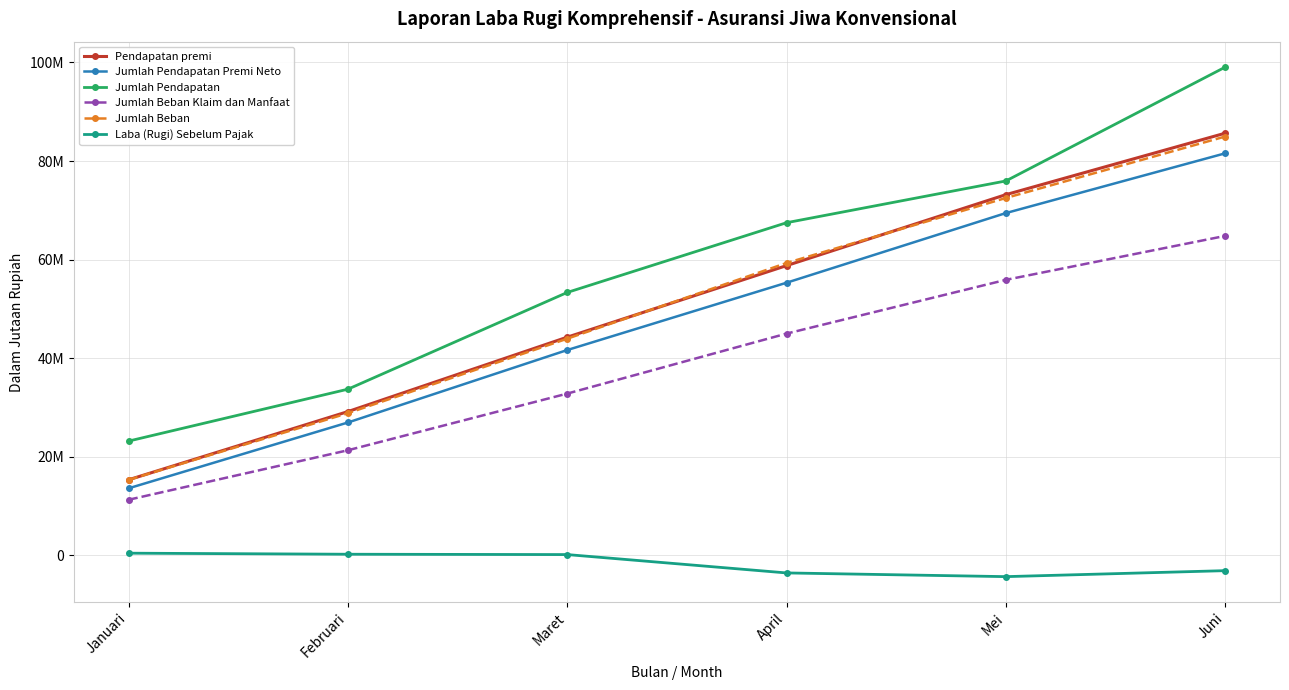

What is the difference between the second highest and minimum values in the Jumlah Beban Klaim dan Manfaat series?

44601632.6